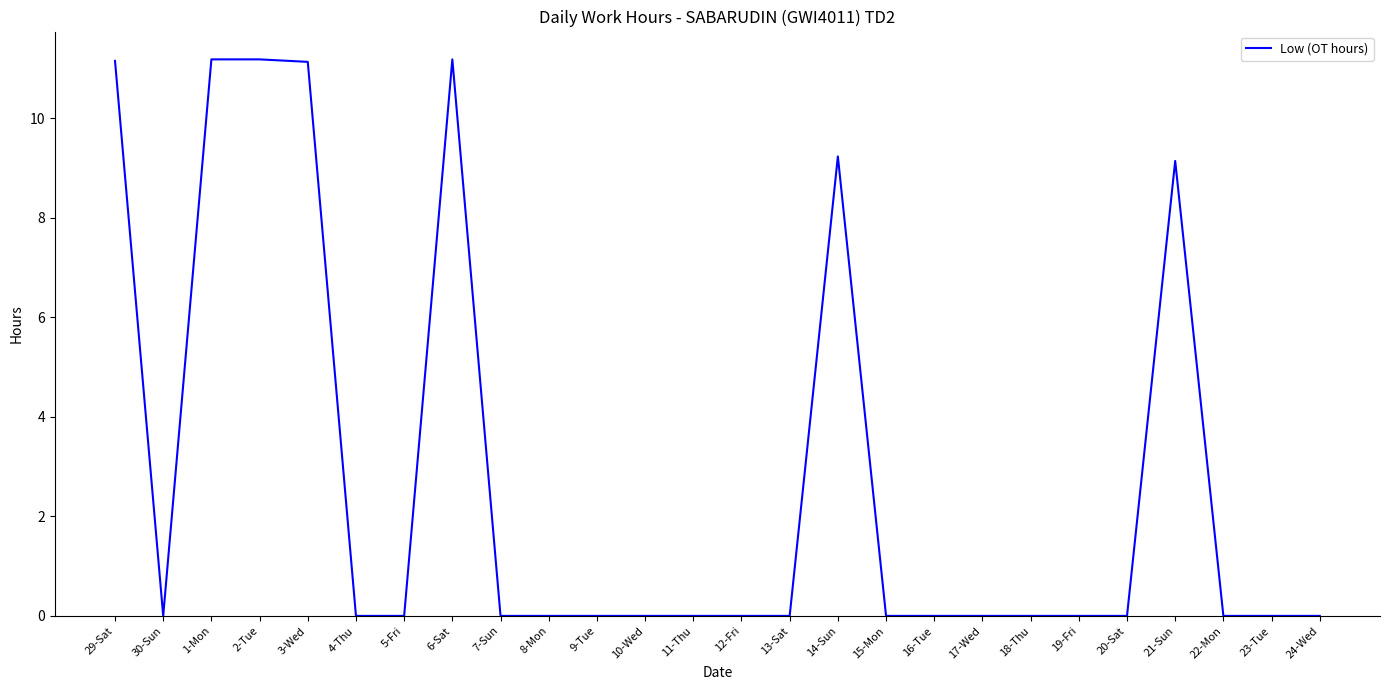

What position from the left is 3-Wed?

5